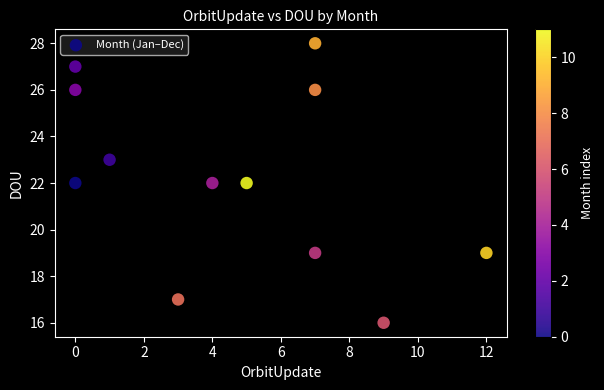

What is the average X value?

5